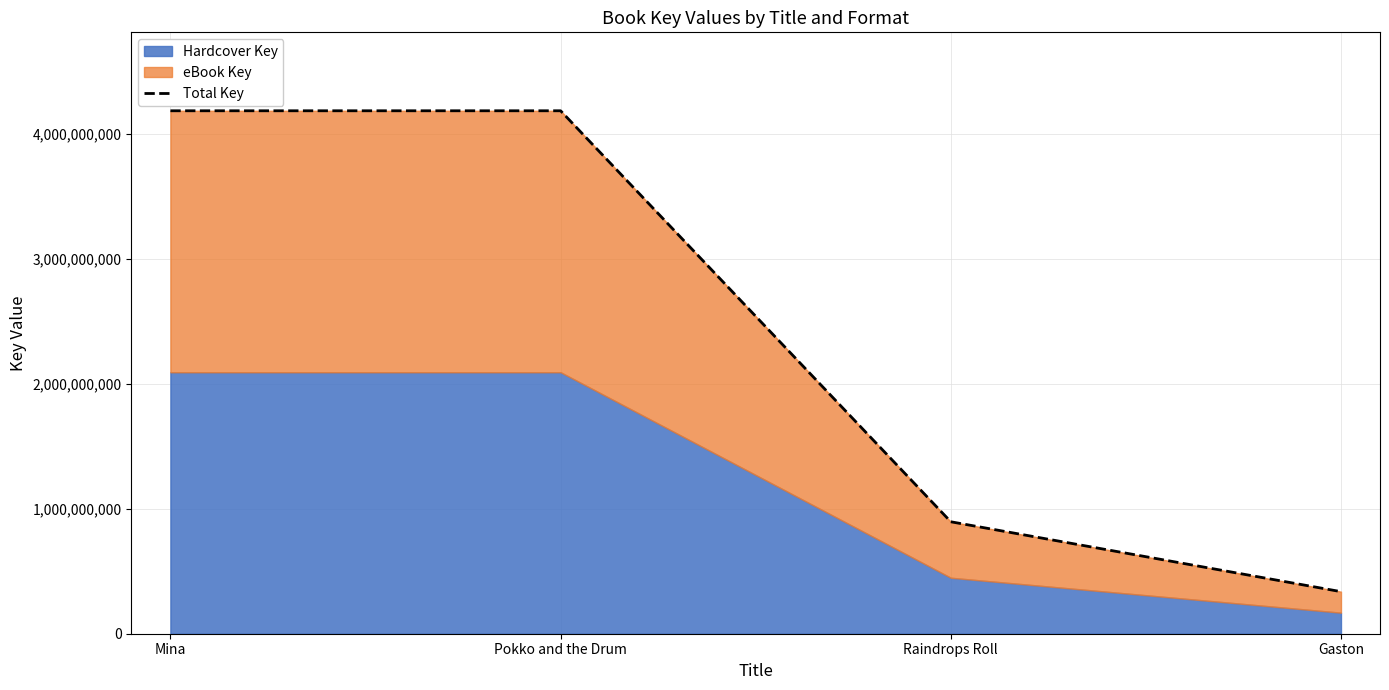

What is the minimum value shown in the chart?

336976908